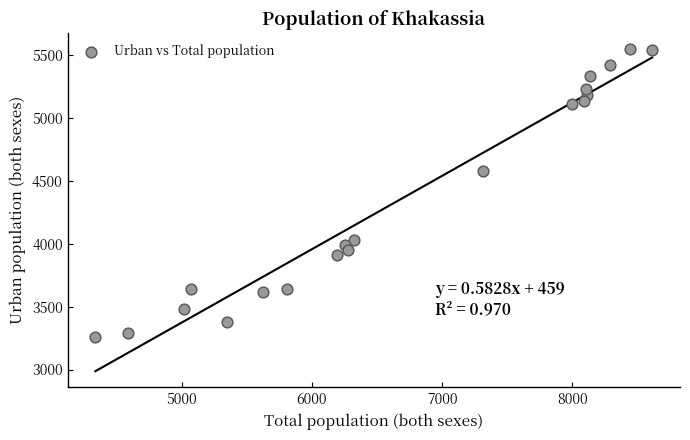

What Y value in the scatter plot is closest to 4400?

4579